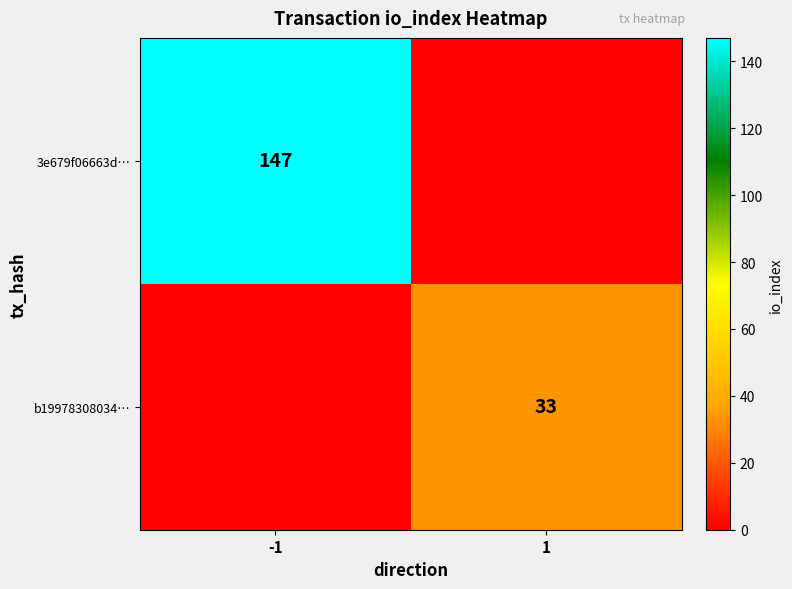

The value of b19978308034… at 1 is 43. True or false?

False